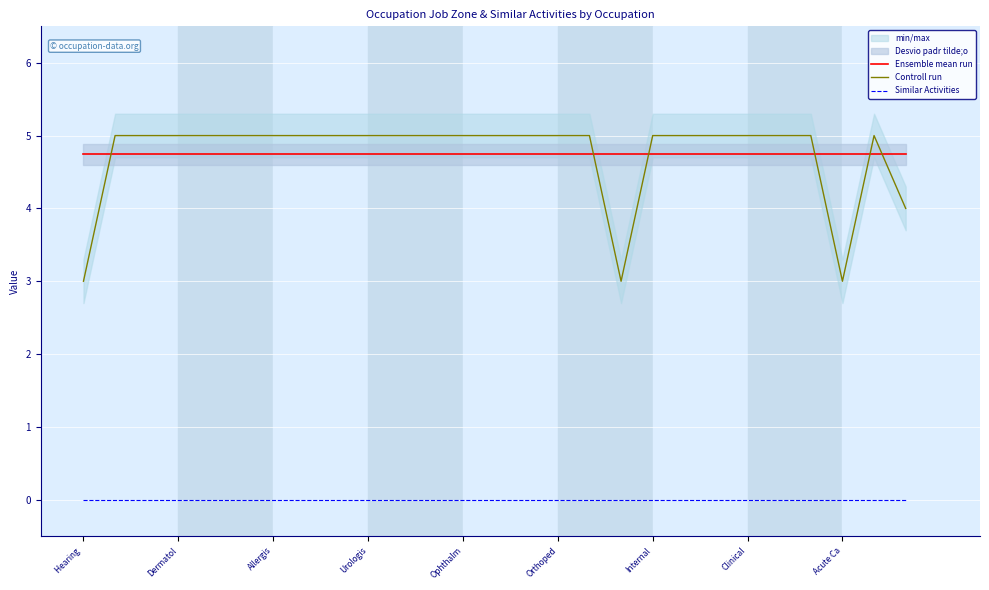

Which series has the widest spread of values?

Controll run